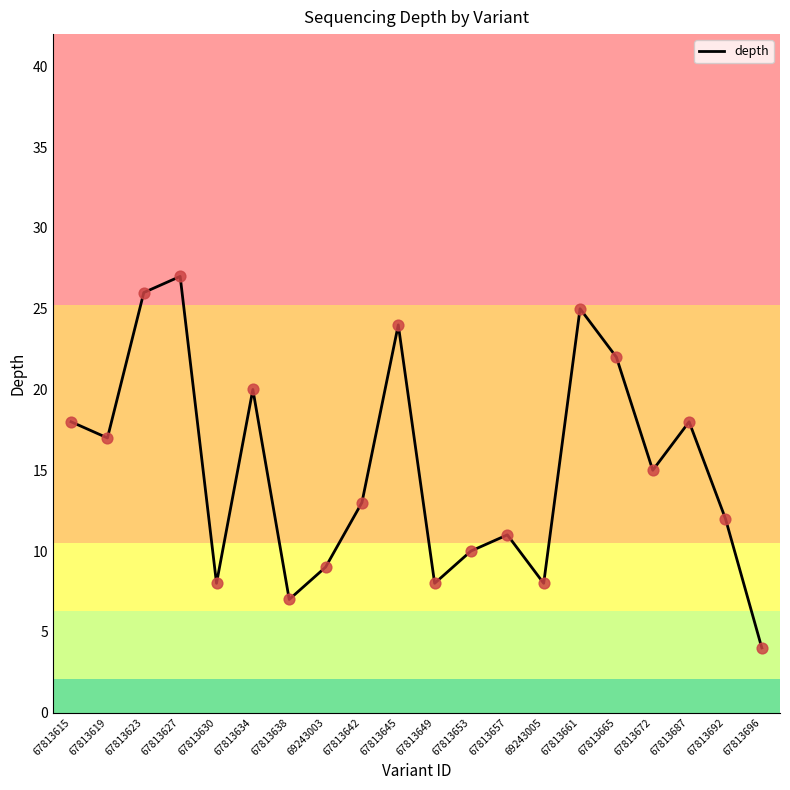

What is the change in value from 67813638 to 67813653?

+3